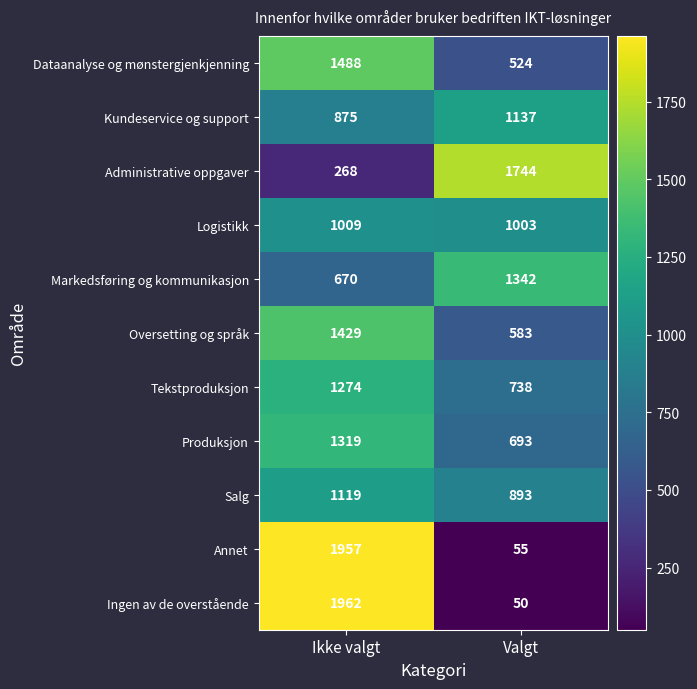

True or false: Dataanalyse og mønstergjenkjenning has a value of 580 at Ikke valgt.

False